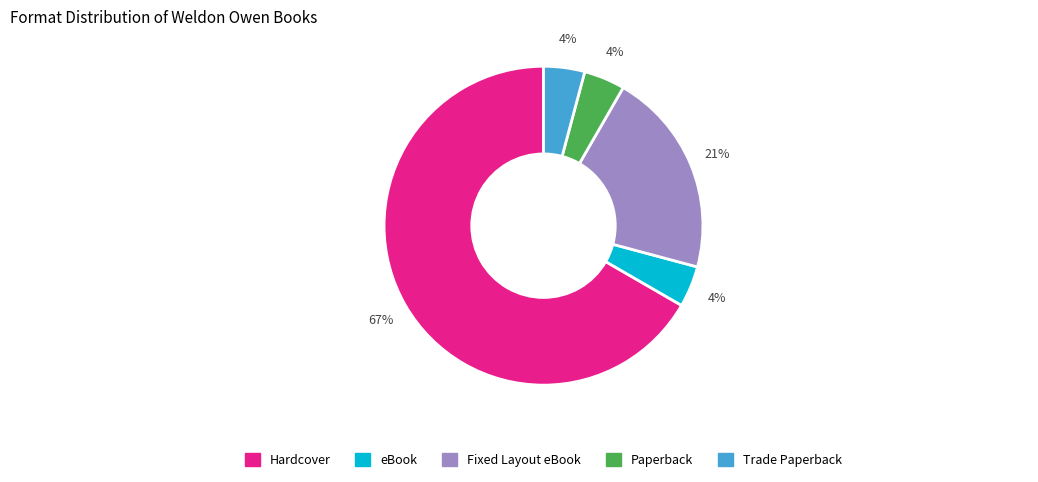

Which slice is the largest?

Hardcover